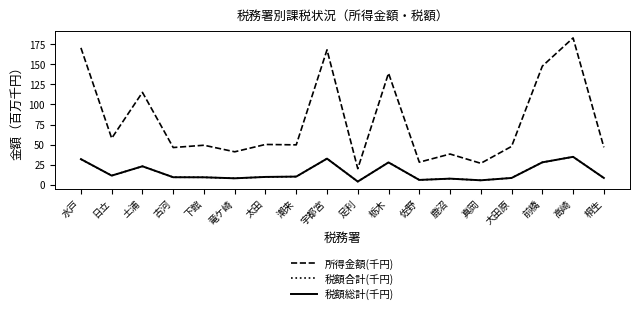

What position from the right is 水戸?

18